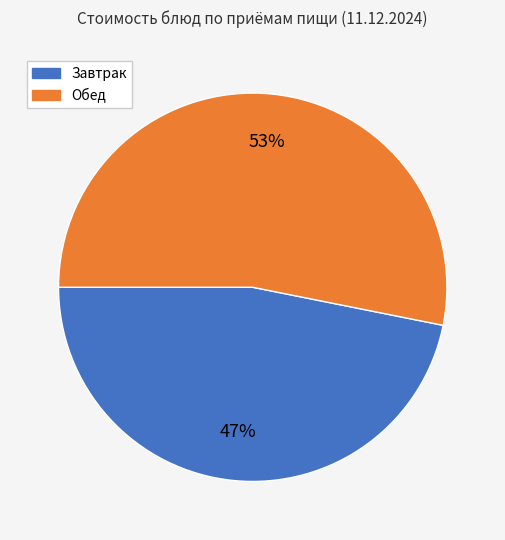

To the nearest percent, what is the difference between the largest and smallest slice percentages?

6%